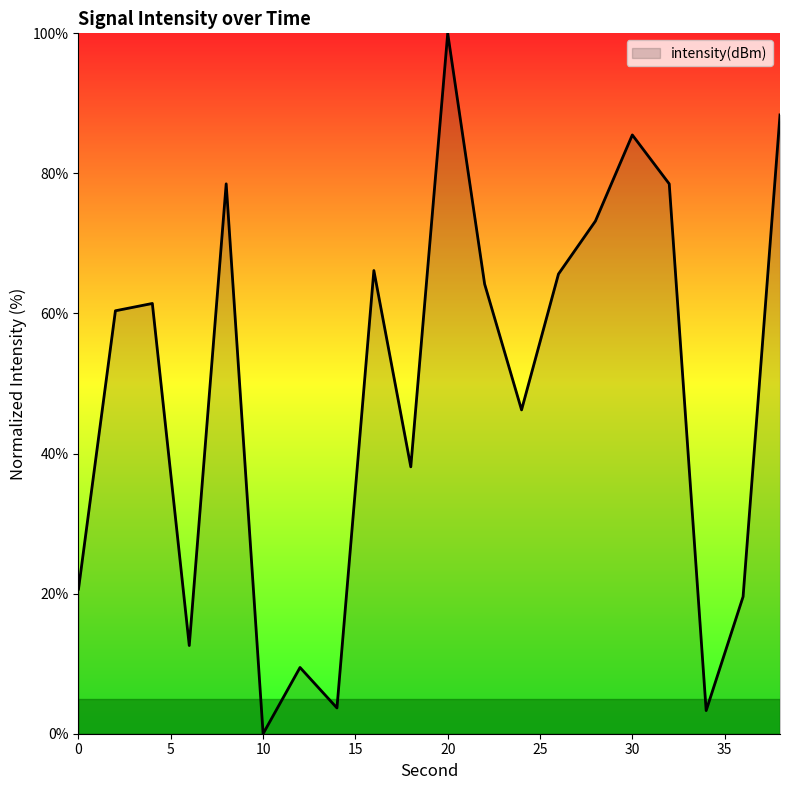

Count the number of values greater than 61.

10